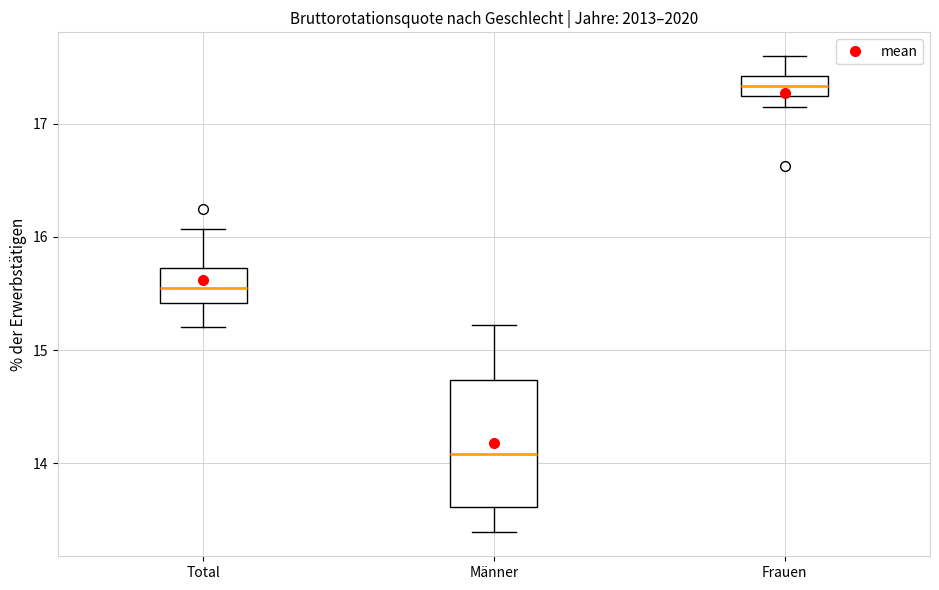

Which box has the highest median line?

Frauen